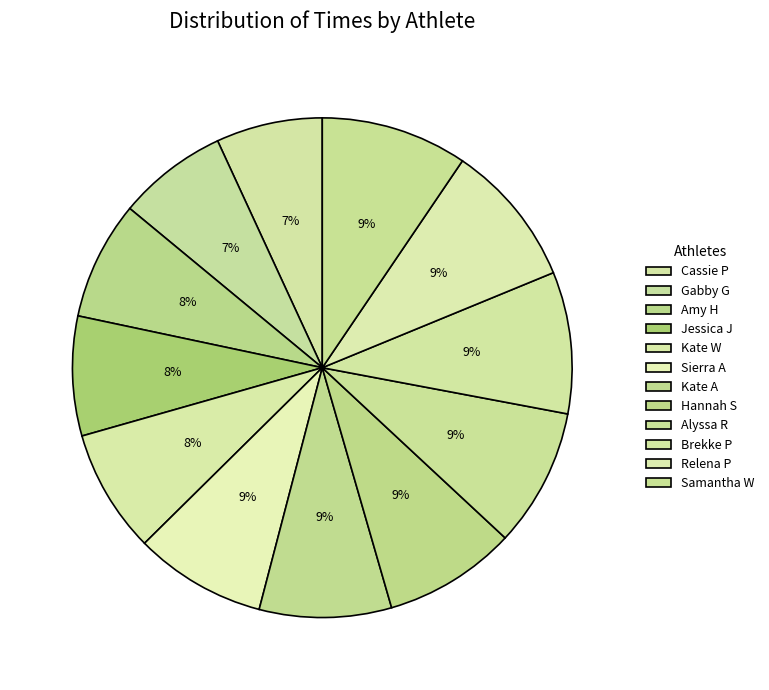

To the nearest percent, what portion does Amy H represent?

8%